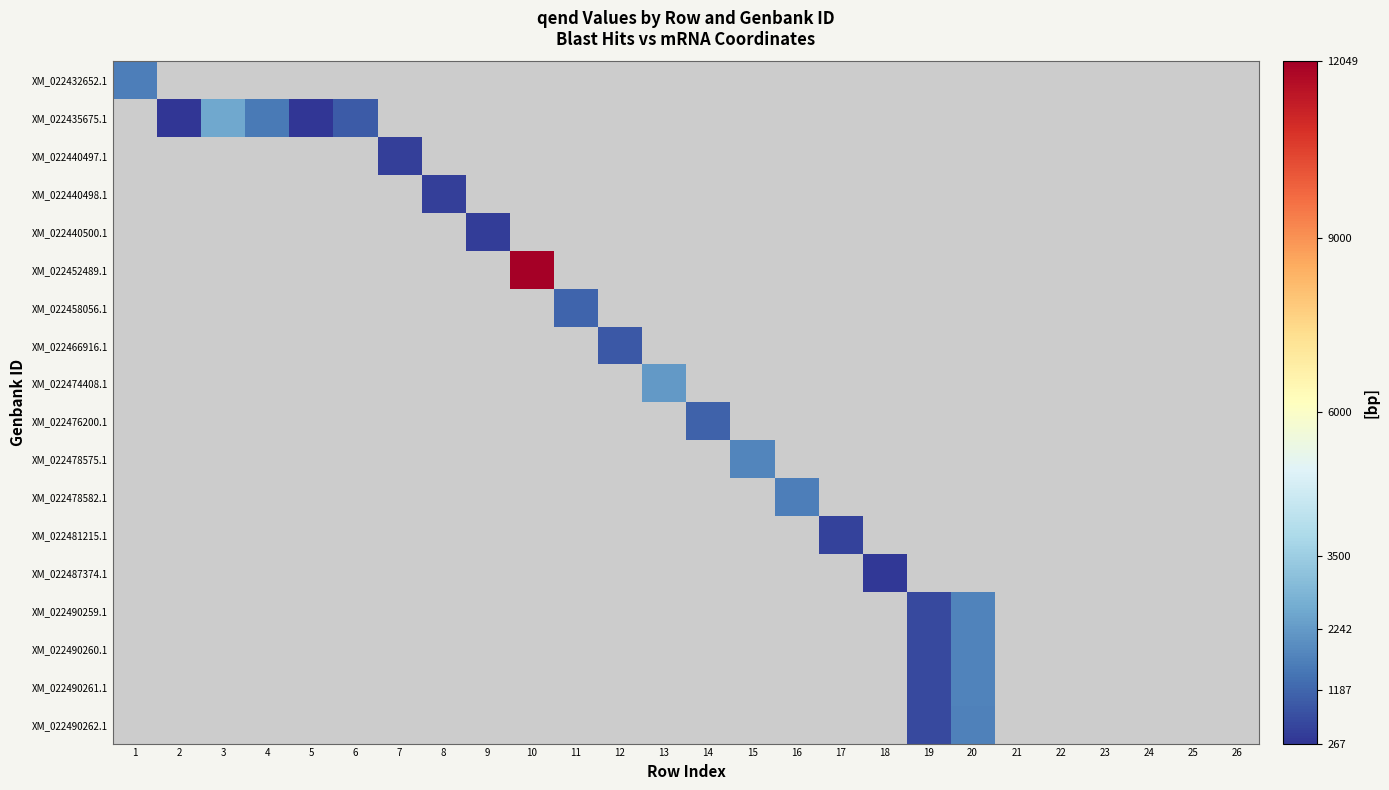

What is the minimum value shown in the chart?

267.0